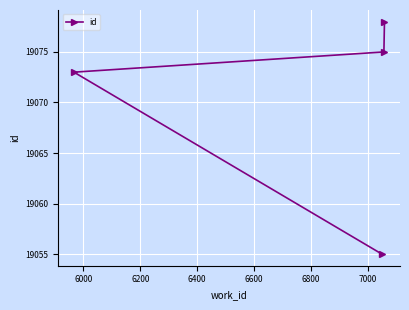

What is the average value?

19070